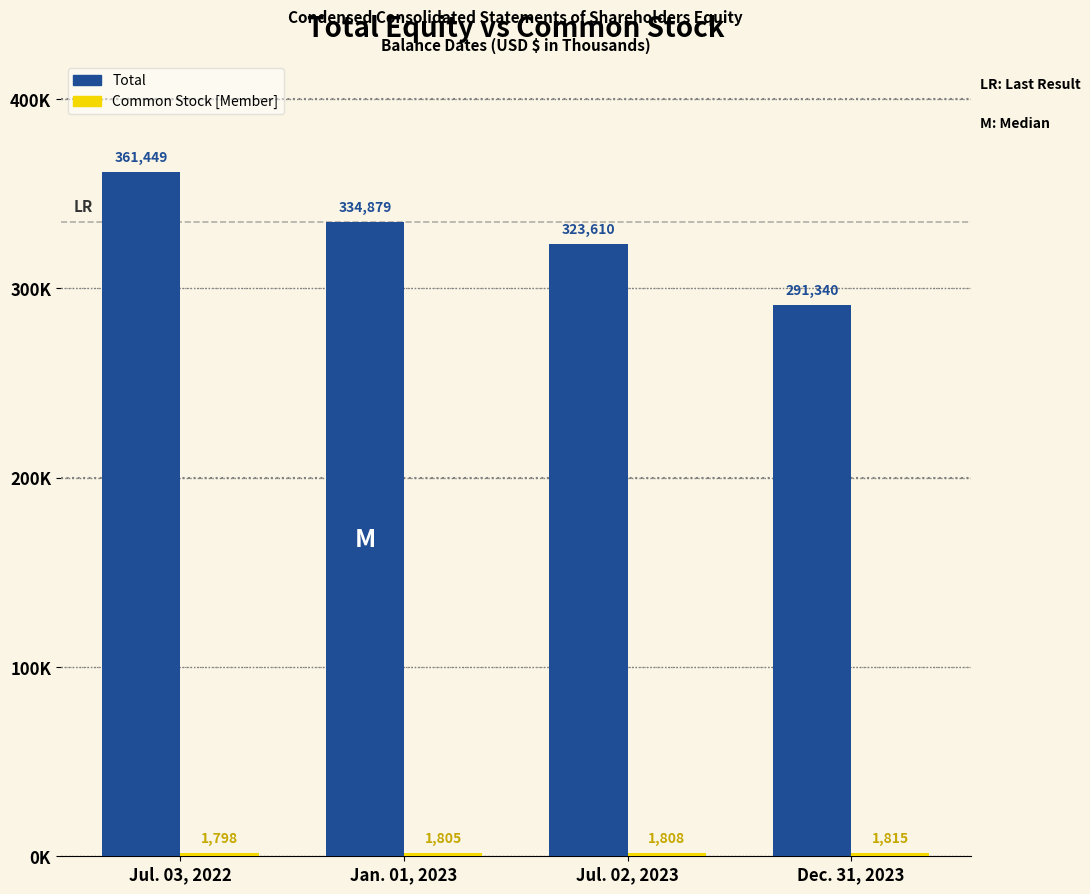

At which label is Common Stock [Member] closest to 1806?

Jan. 01, 2023